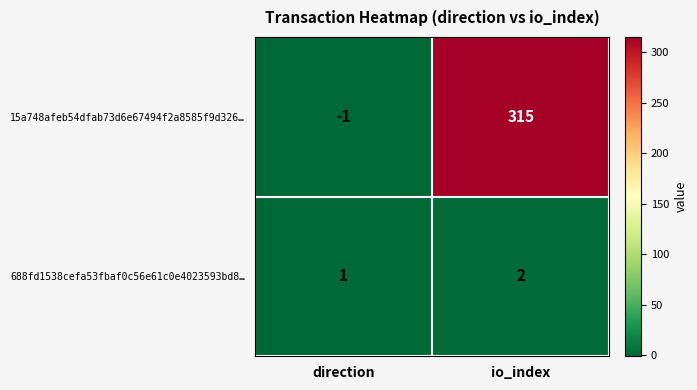

How many negative values does the 15a748afeb54dfab73d6e67494f2a8585f9d326… series have?

1